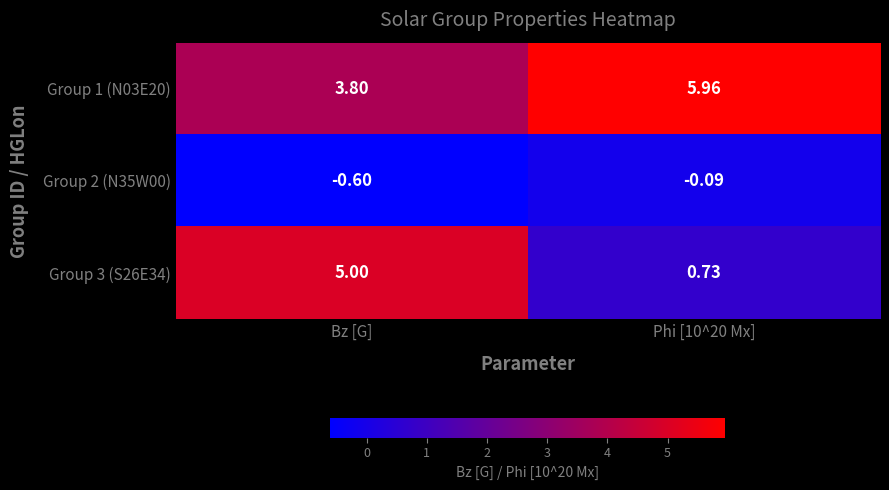

How many values in the Group 1 (N03E20) series are below 5?

1